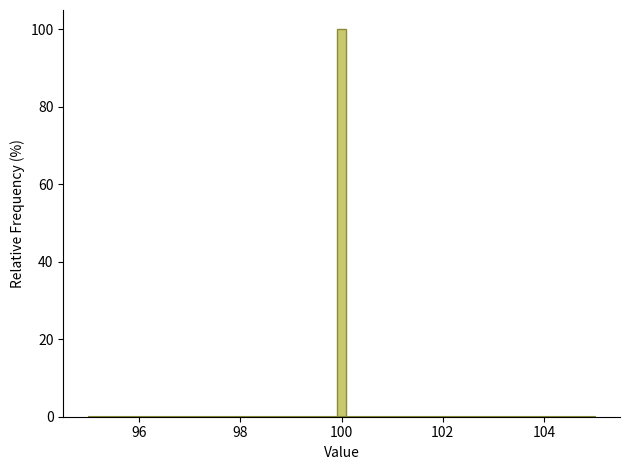

Read against the x-axis, roughly where is the centre of the tallest bar?

100.0